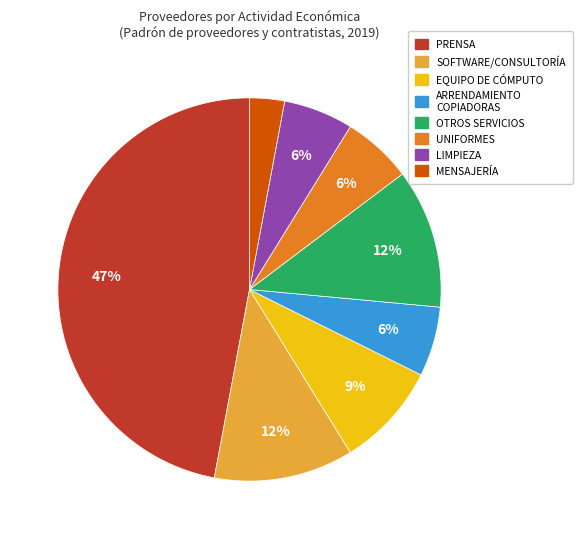

Which category has the biggest portion of the pie?

PRENSA